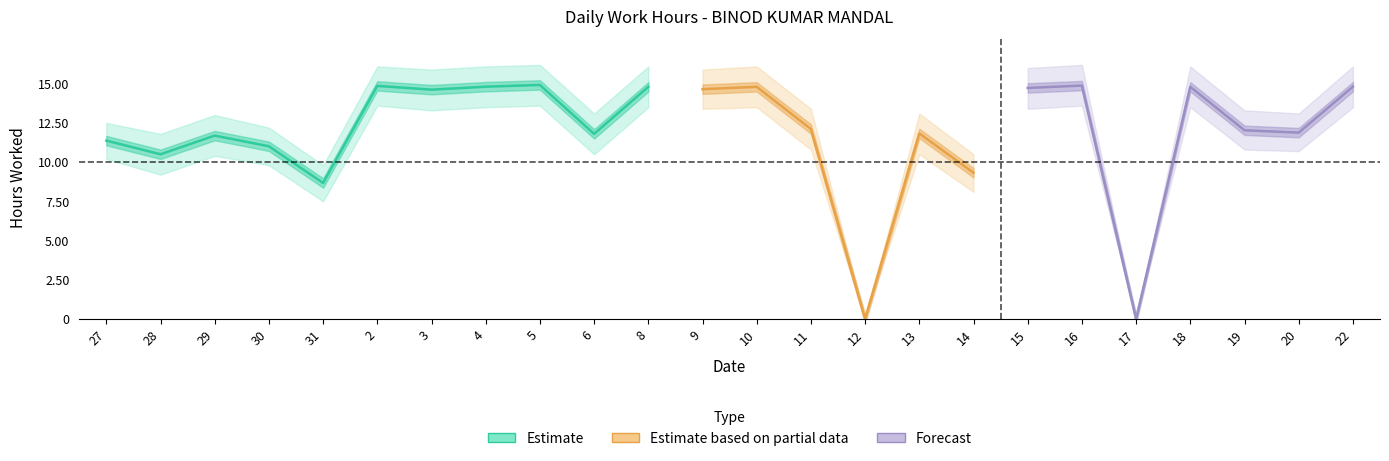

Which category has the lowest value in the Low_Lower series?

12